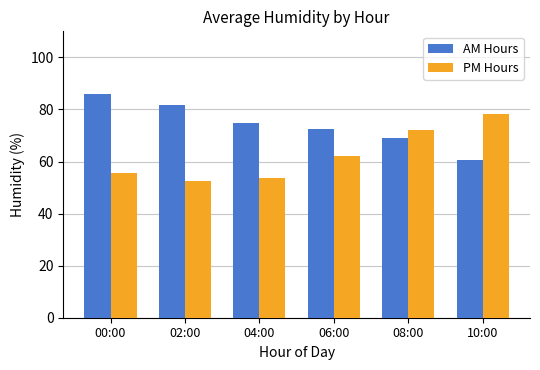

List the labels in order of PM Hours value, smallest first.

02:00, 04:00, 00:00, 06:00, 08:00, 10:00